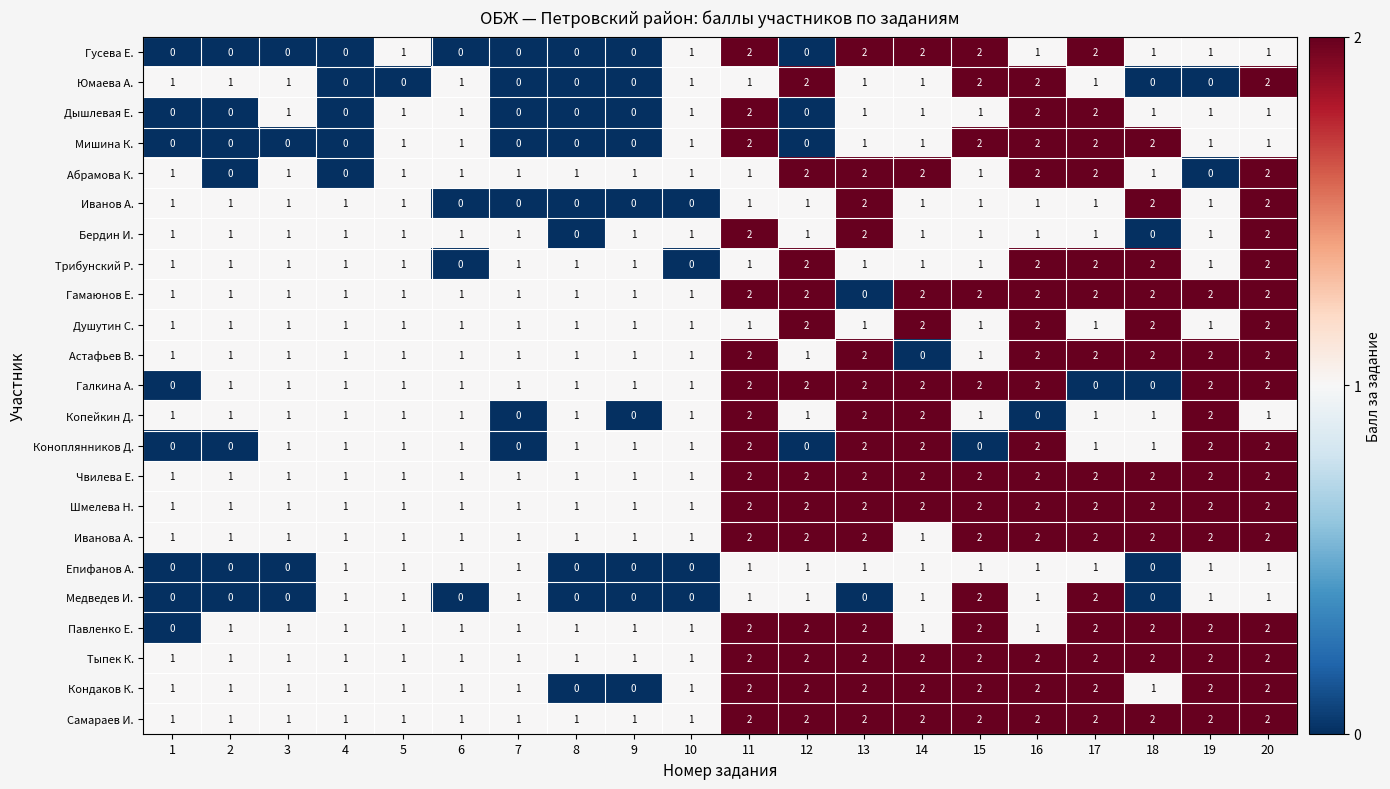

What is the total value across all series at 9?

14